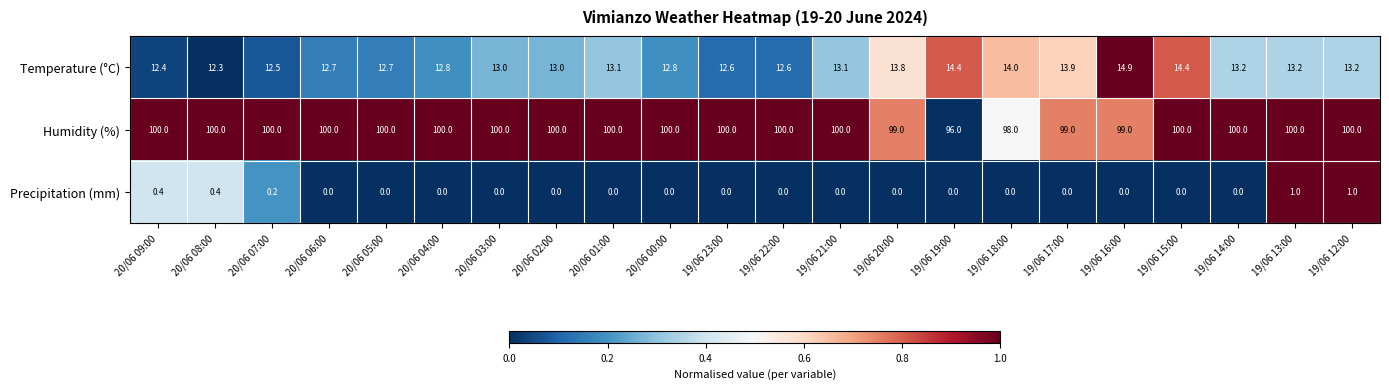

At 19/06 23:00, list the series in order from largest to smallest.

Humidity (%), Temperature (°C), Precipitation (mm)